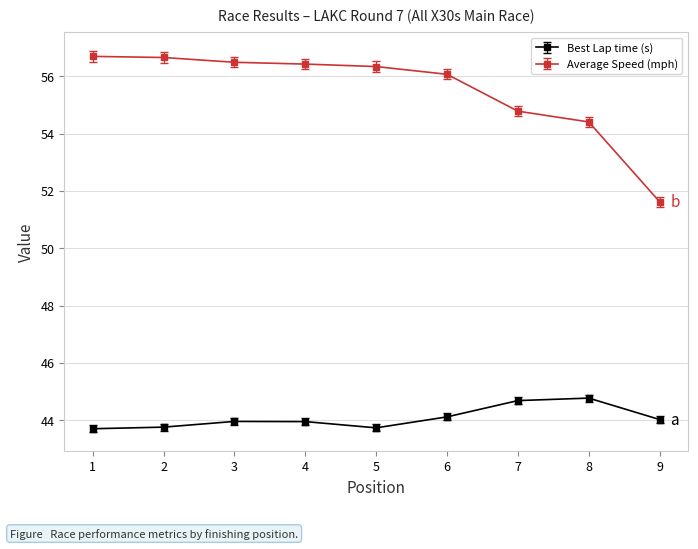

What is the value of the Best Lap time (s) point at the 6th from the left?

44.1